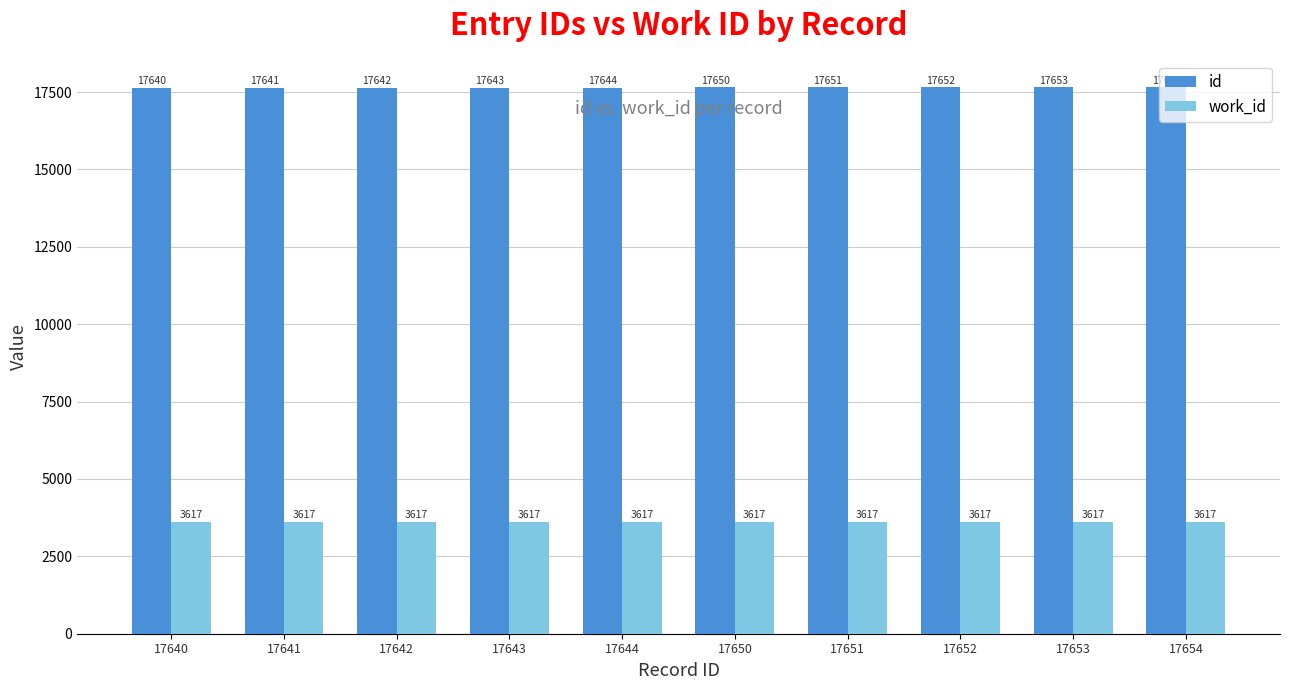

Which series changed the most between 17642 and 17652?

id